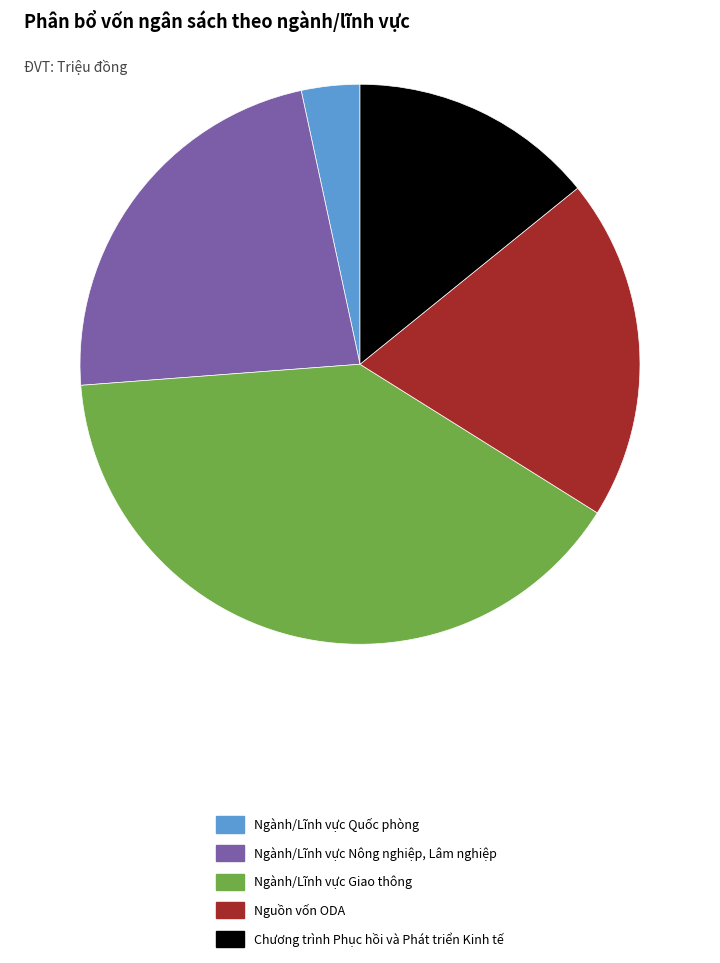

Is it true that Ngành/Lĩnh vực Giao thông is 40% of the pie?

True